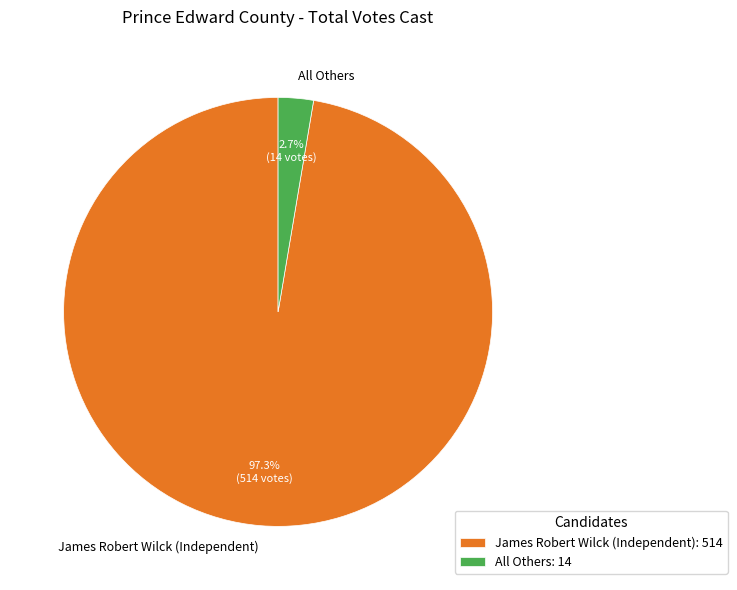

Is there a majority slice in this chart?

Yes